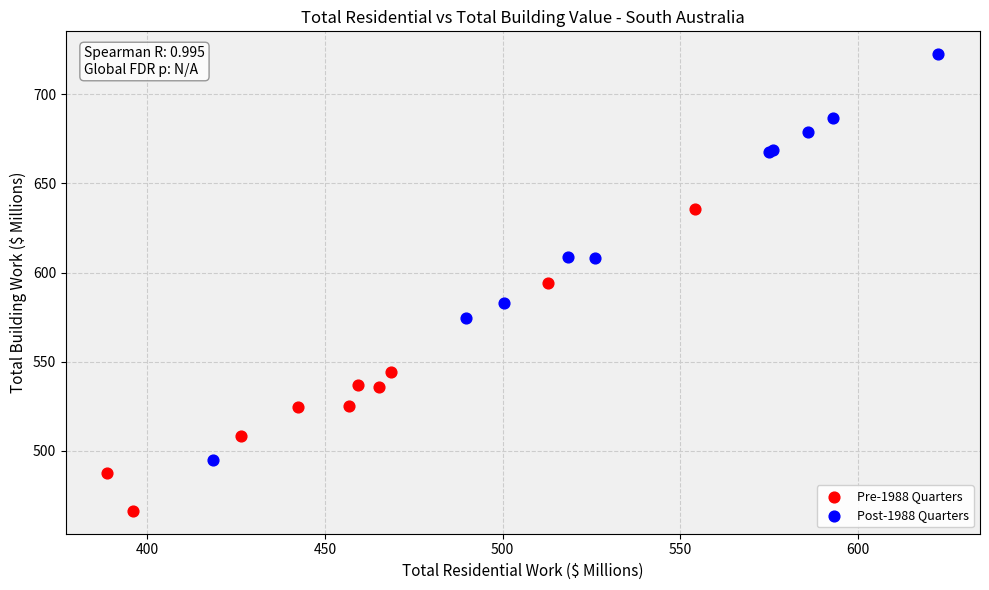

Which series reaches the maximum Y coordinate?

Post-1988 Quarters